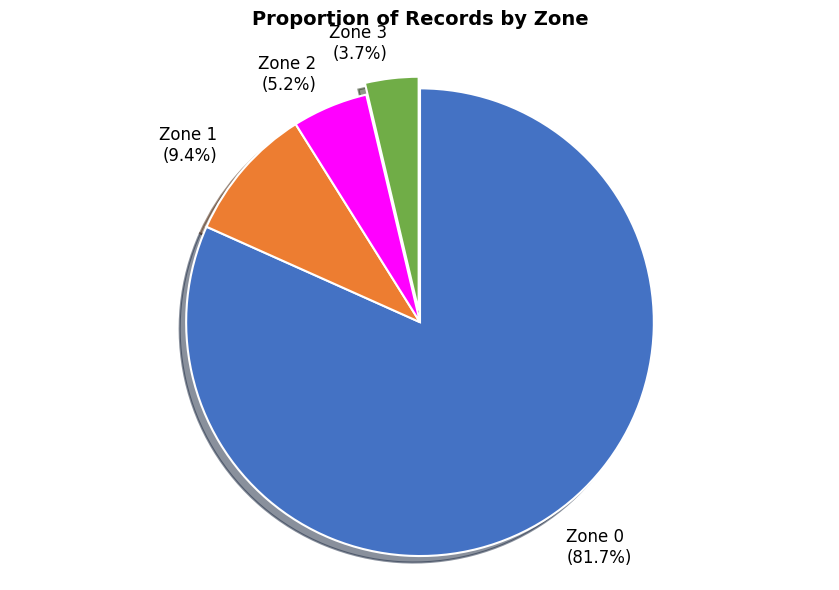

What is the ratio of the value at Zone 1 to the value at Zone 2?

1.8